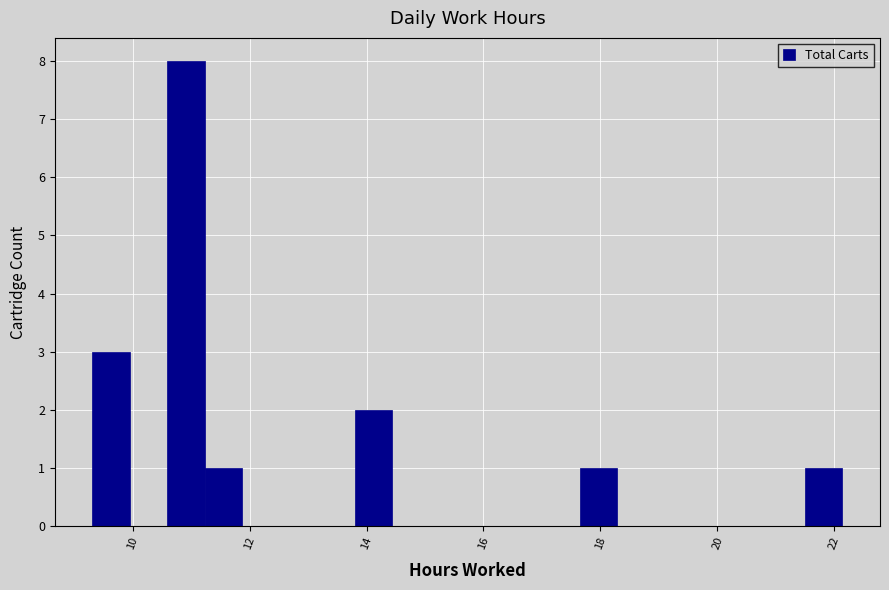

Read against the x-axis, roughly where is the centre of the tallest bar?

11.0